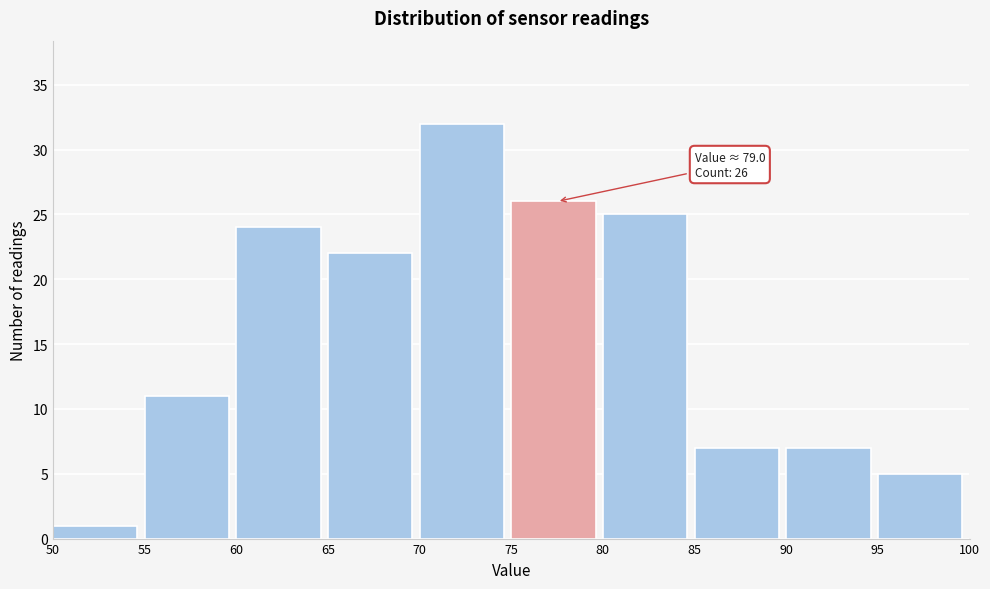

Which range on the x-axis has the tallest bar?

70 to 75